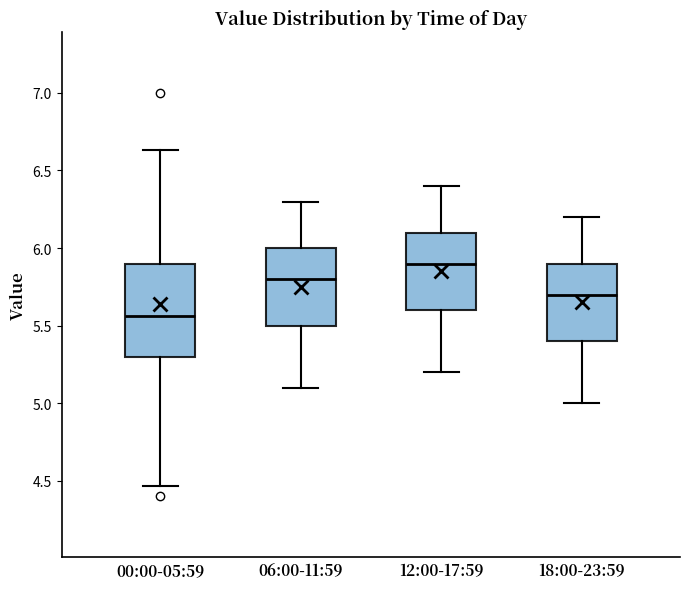

Reading left to right, transcribe this box plot: for each box, give where its median line is, the range the box spans, and where its two whiskers end, as read against the y-axis. The values are not printed on the chart, so give them approximately, as read against the axis.

00:00-05:59: median 5.55, box 5.30 to 5.90, whiskers 4.45 to 6.65
06:00-11:59: median 5.80, box 5.50 to 6.00, whiskers 5.10 to 6.30
12:00-17:59: median 5.90, box 5.60 to 6.10, whiskers 5.20 to 6.40
18:00-23:59: median 5.70, box 5.40 to 5.90, whiskers 5.00 to 6.20